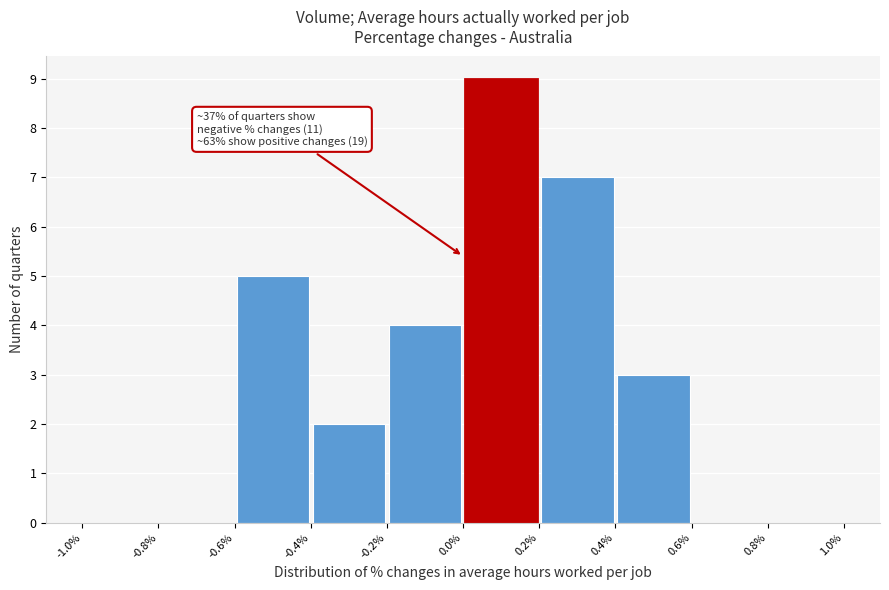

Which range on the x-axis has the tallest bar?

0.0% to 0.2%